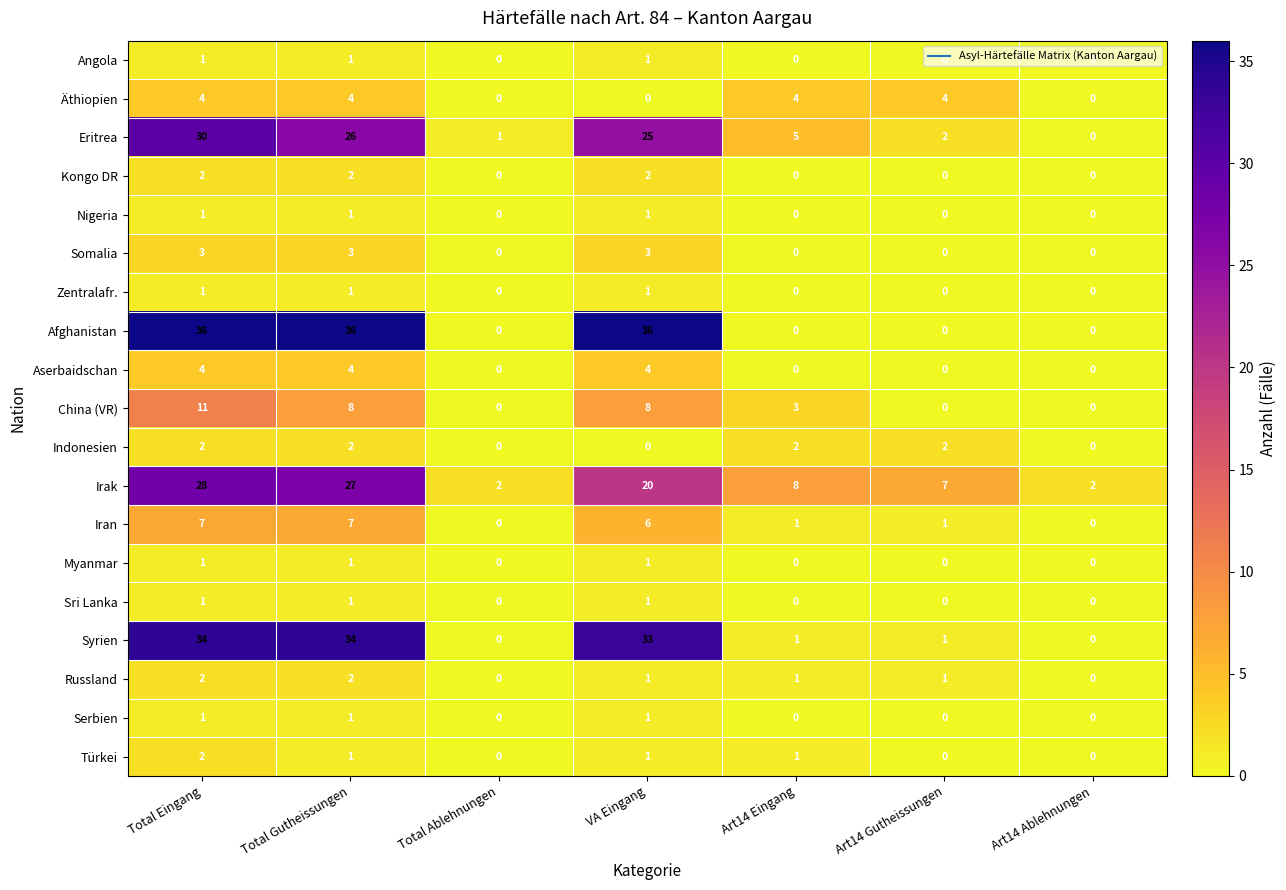

What is the highest value of the Somalia series?

3